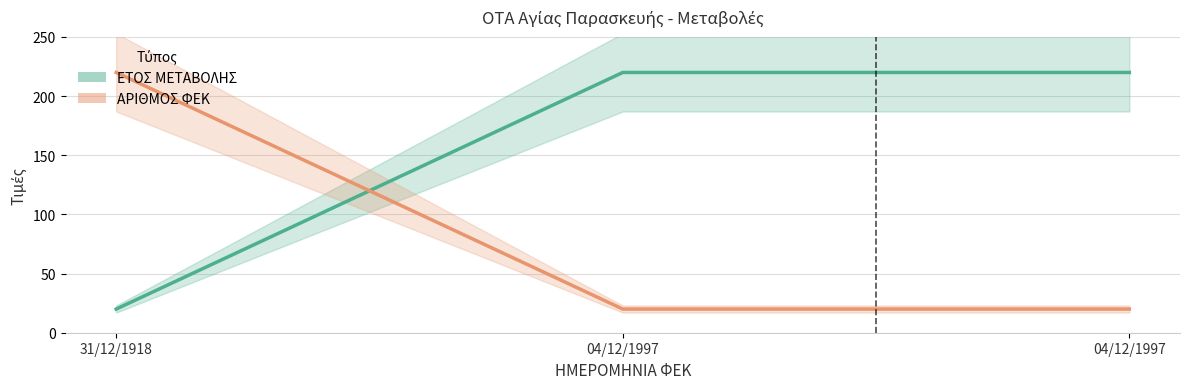

The ΕΤΟΣ ΜΕΤΑΒΟΛΗΣ (line) series shows 133 at 04/12/1997. True or false?

False